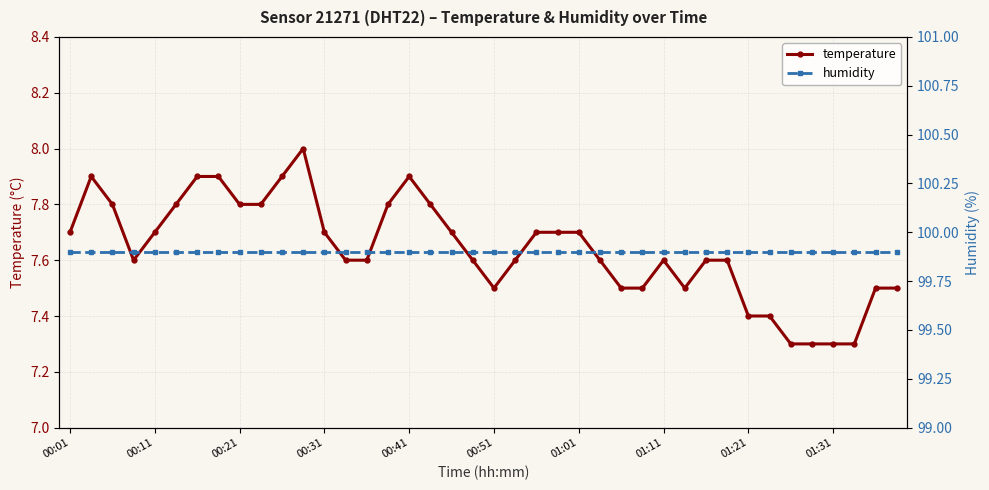

Is it true that humidity equals 99.9 at 25?

True